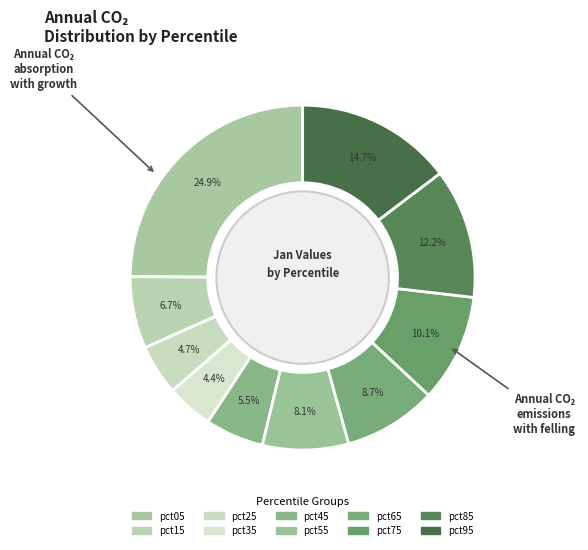

To the nearest percent, what portion does pct35 represent?

4%